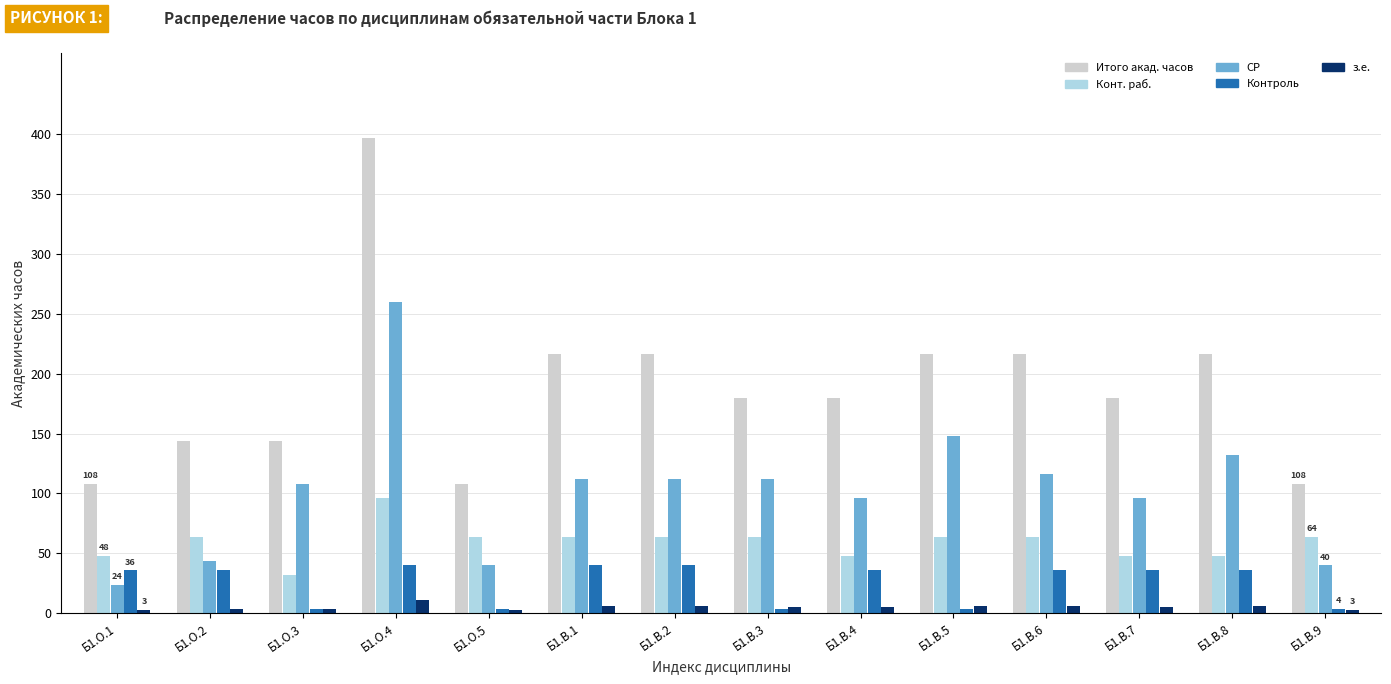

How many distinct data groups are displayed?

5